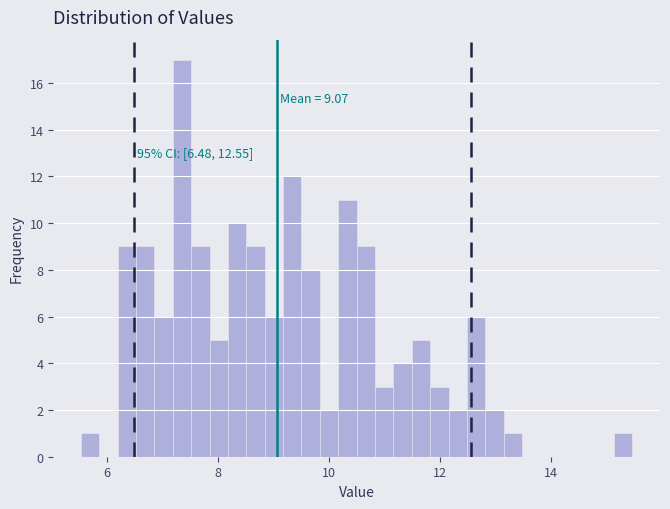

Read against the x-axis, roughly where is the centre of the tallest bar?

7.4